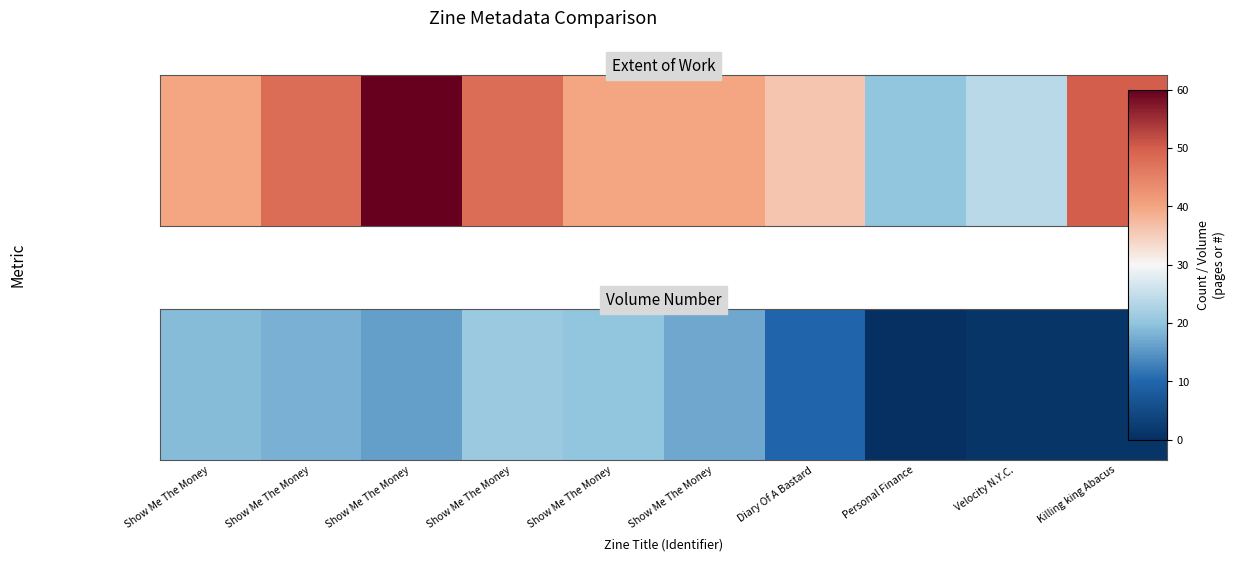

What is the difference between the maximum and minimum values?

21